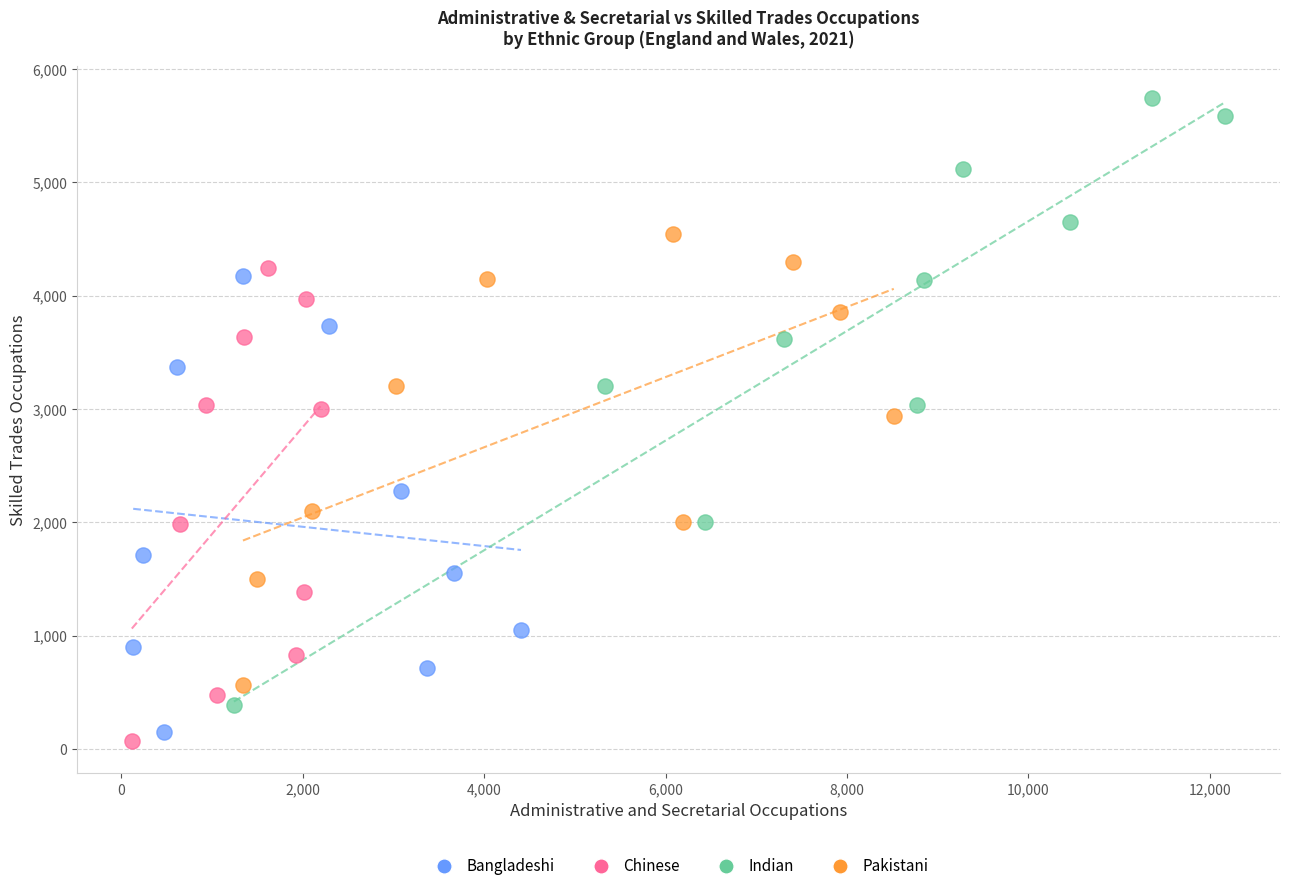

Which series contains the lowest Y value?

Chinese